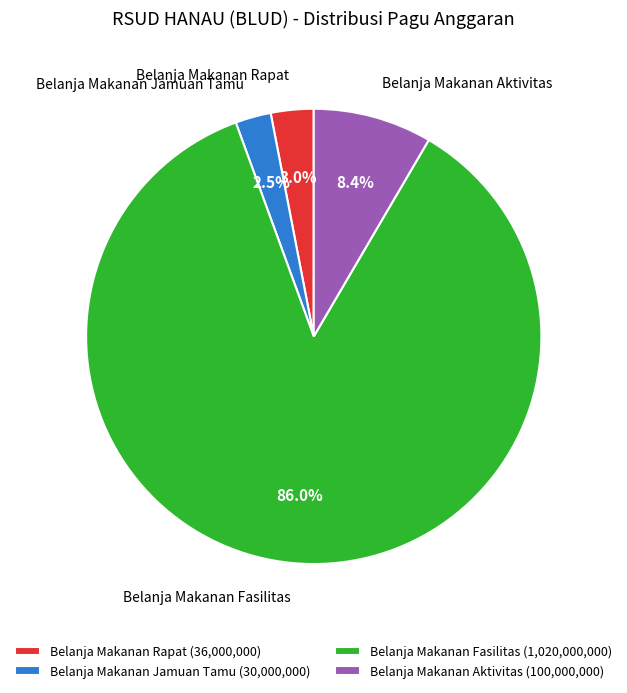

Which has a higher value, Belanja Makanan Fasilitas or Belanja Makanan Aktivitas?

Belanja Makanan Fasilitas